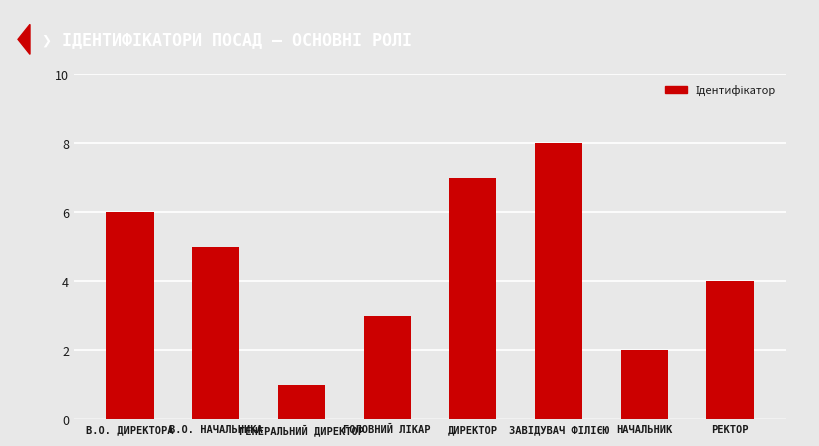

Approximately how many times larger is the value at В.О. НАЧАЛЬНИКА compared to В.О. ДИРЕКТОРА?

0.8